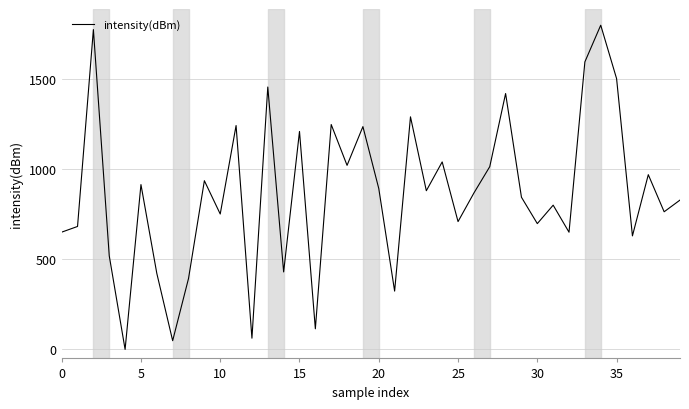

What is the greatest value displayed?

1800.0